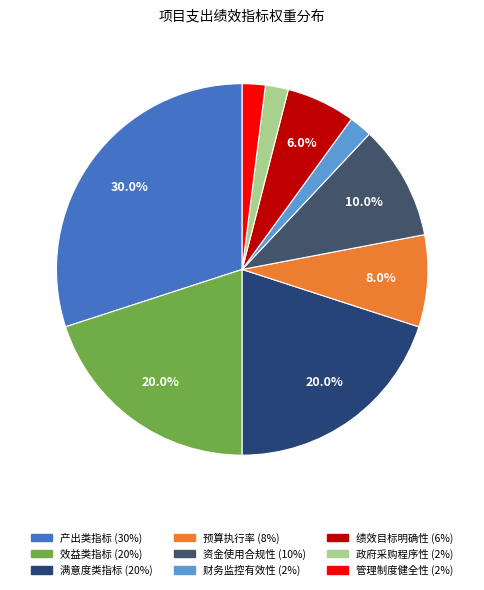

Is it true that 满意度类指标 is 20% of the pie?

True